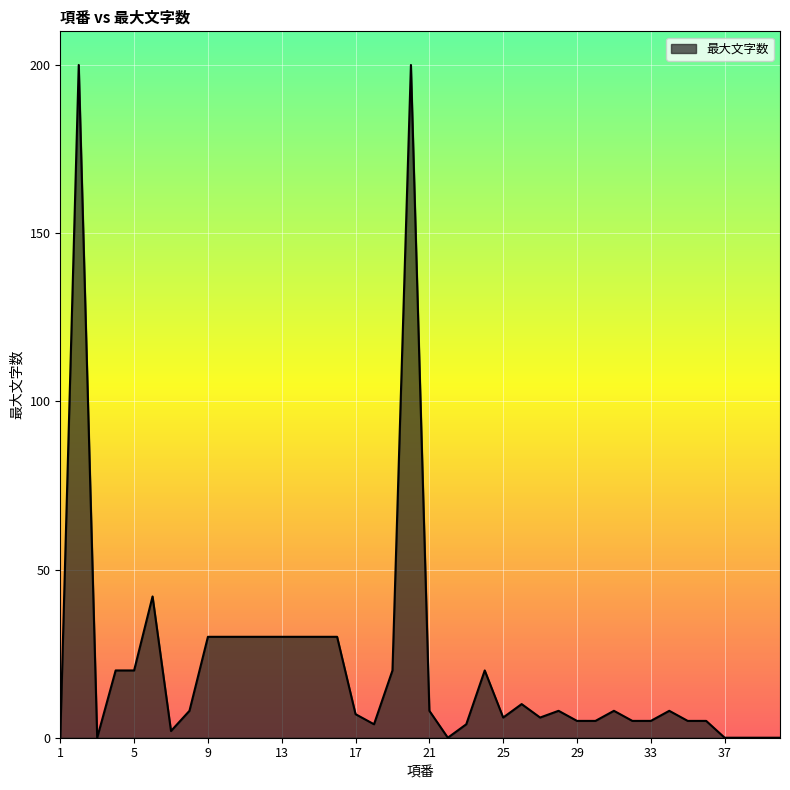

What is the difference between the second highest and second lowest values?

200